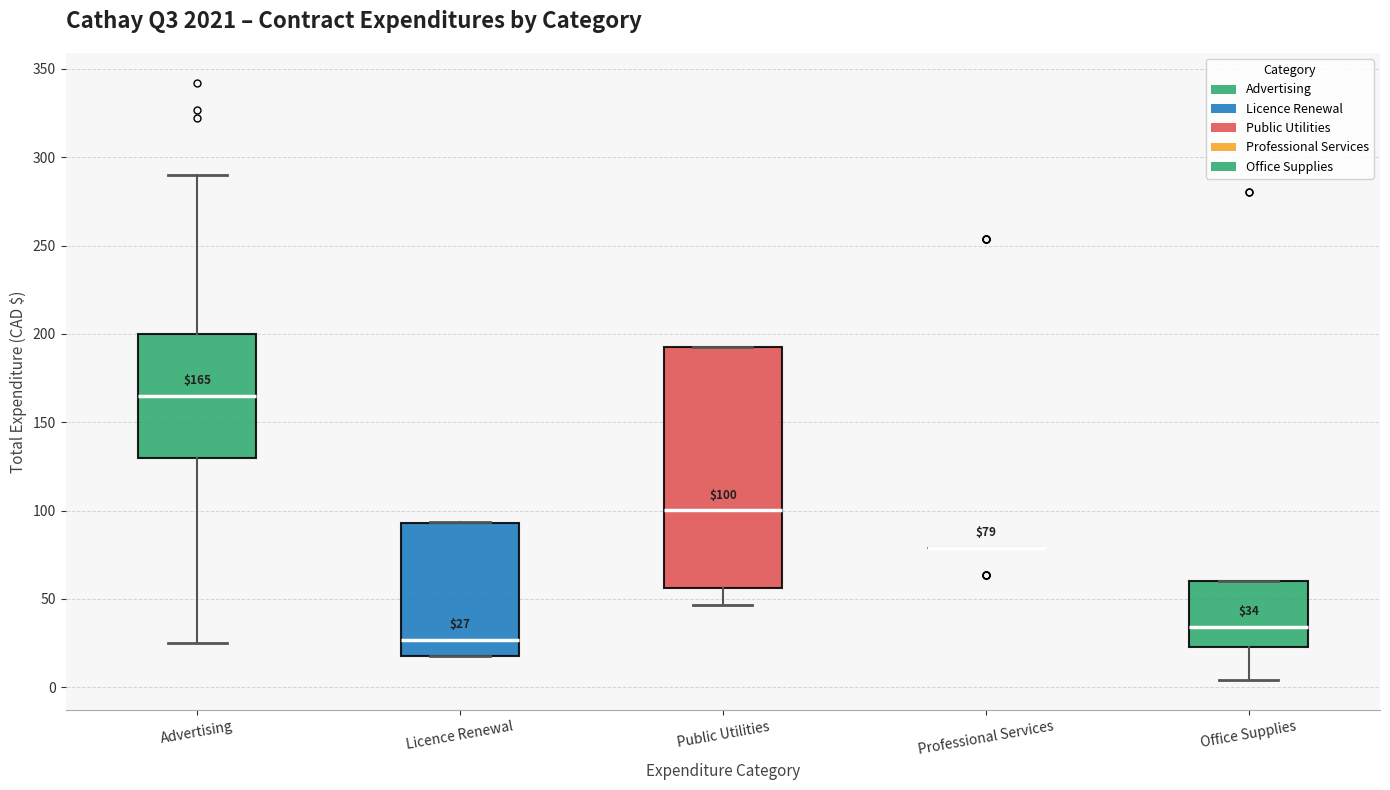

Comparing the boxes themselves (not the whiskers), which one is the tallest?

Public Utilities